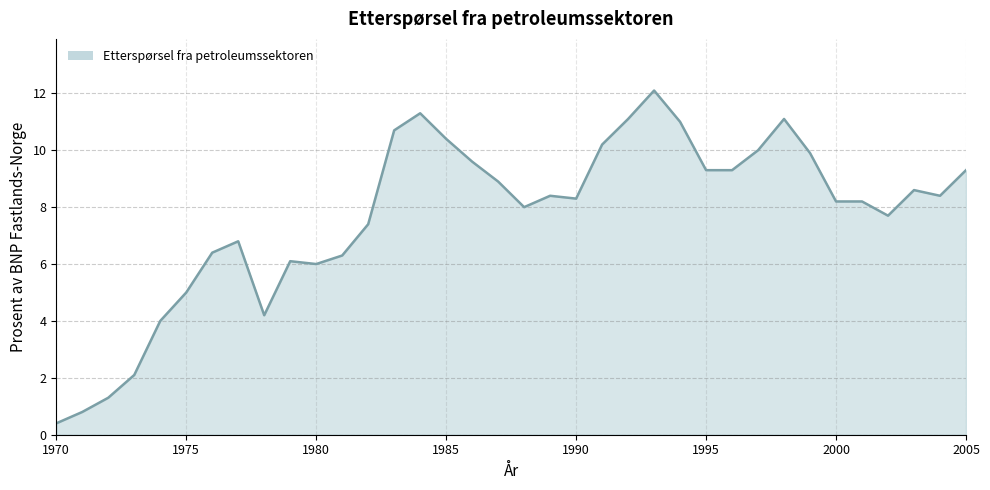

What is the maximum value shown in the chart?

12.1